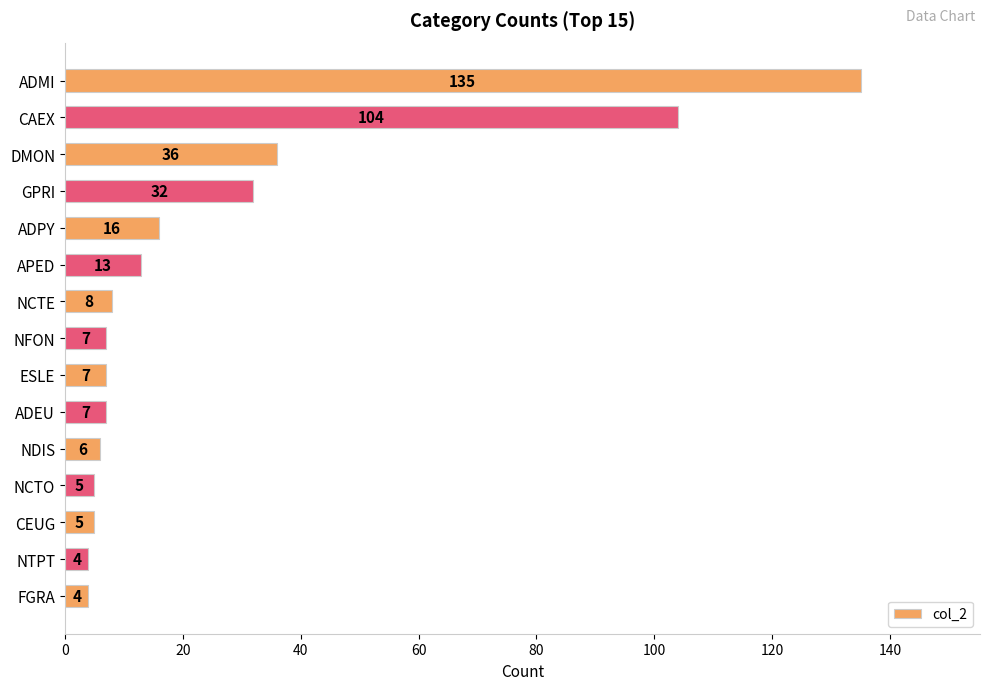

What is the difference between the maximum and second lowest values?

131